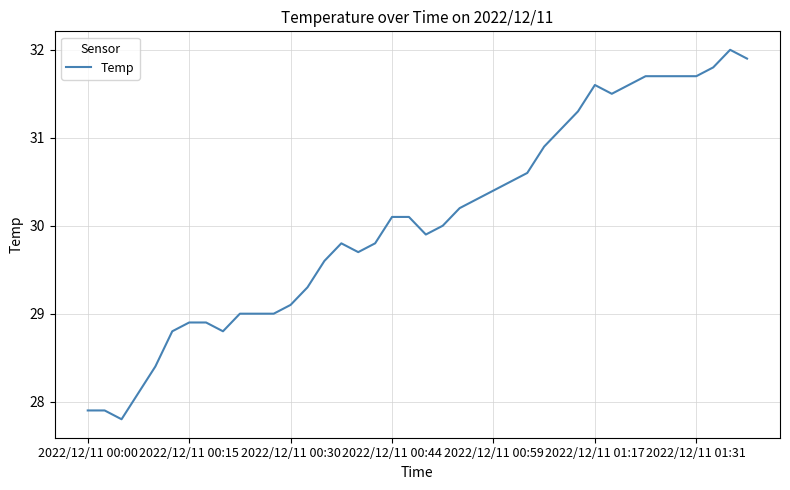

What is the smallest value displayed?

27.8